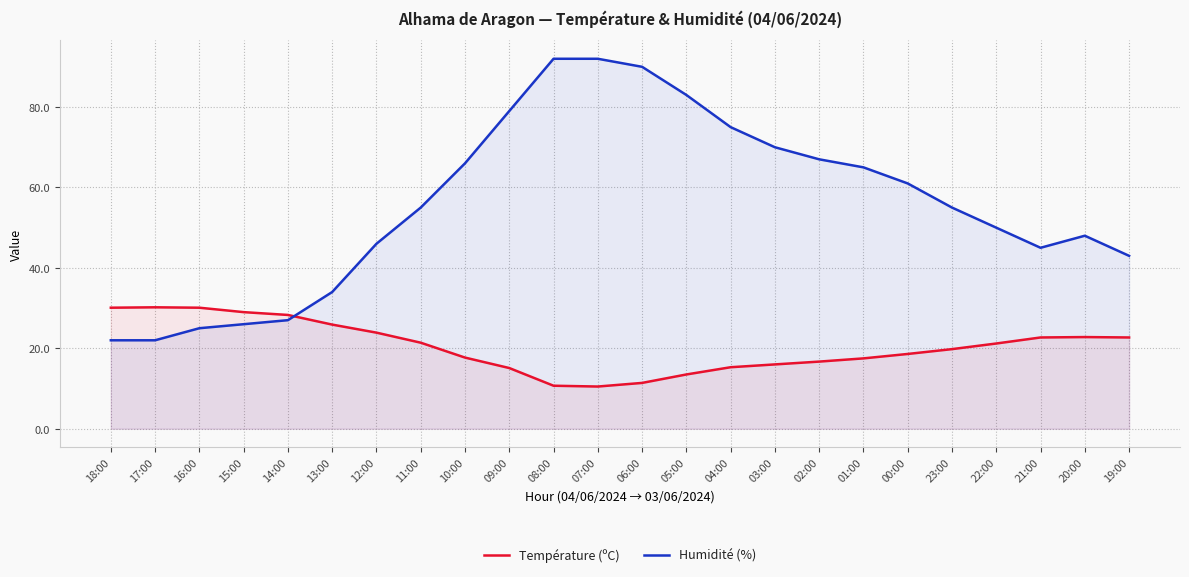

Reading right to left, what are all the values shown in this chart?

Température (ºC): 22.7	22.8	22.7	21.2	19.8	18.6	17.5	16.7	16.0	15.3	13.5	11.4	10.5	10.7	15.1	17.7	21.4	23.9	25.9	28.3	29.0	30.1	30.2	30.1
Humidité (%): 43.0	48.0	45.0	50.0	55.0	61.0	65.0	67.0	70.0	75.0	83.0	90.0	92.0	92.0	79.0	66.0	55.0	46.0	34.0	27.0	26.0	25.0	22.0	22.0